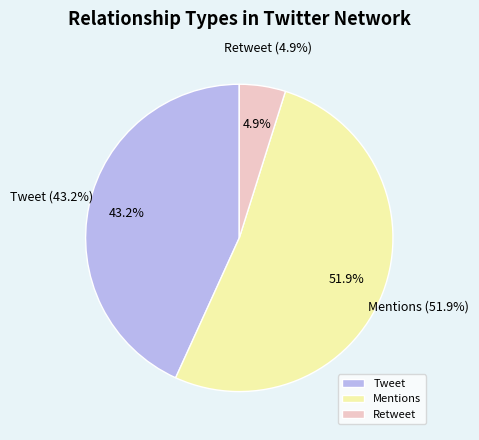

To the nearest percent, what is the difference between the Mentions and Retweet slice percentages?

47%